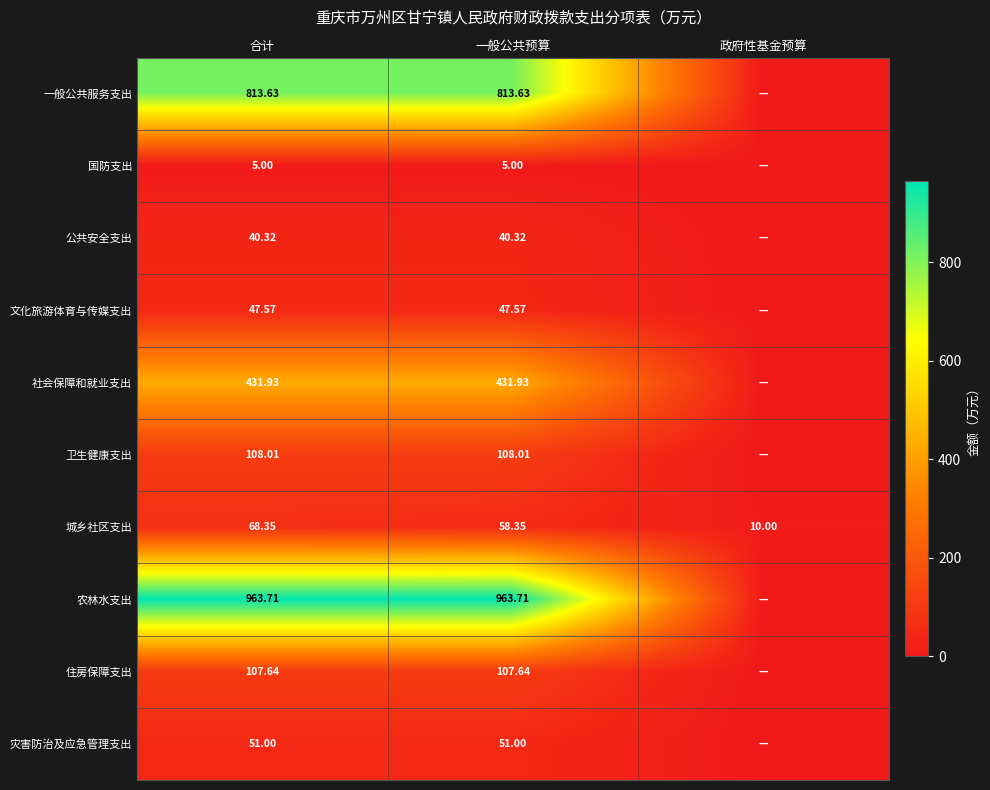

Rank the categories by 城乡社区支出 value from highest to lowest.

合计, 一般公共预算, 政府性基金预算